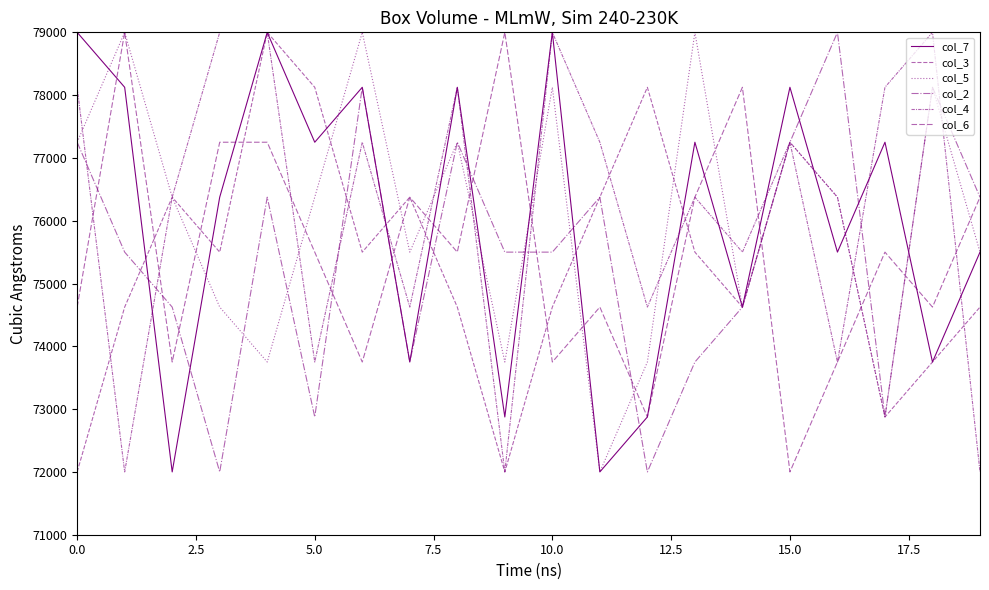

True or false: col_6 and col_4 cross at least once.

True